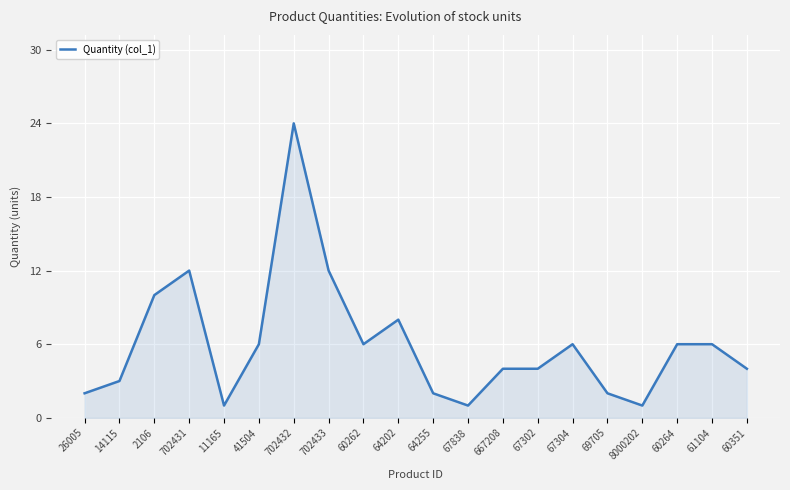

Reading left to right, extract all data points from this chart.

2	3	10	12	1	6	24	12	6	8	2	1	4	4	6	2	1	6	6	4